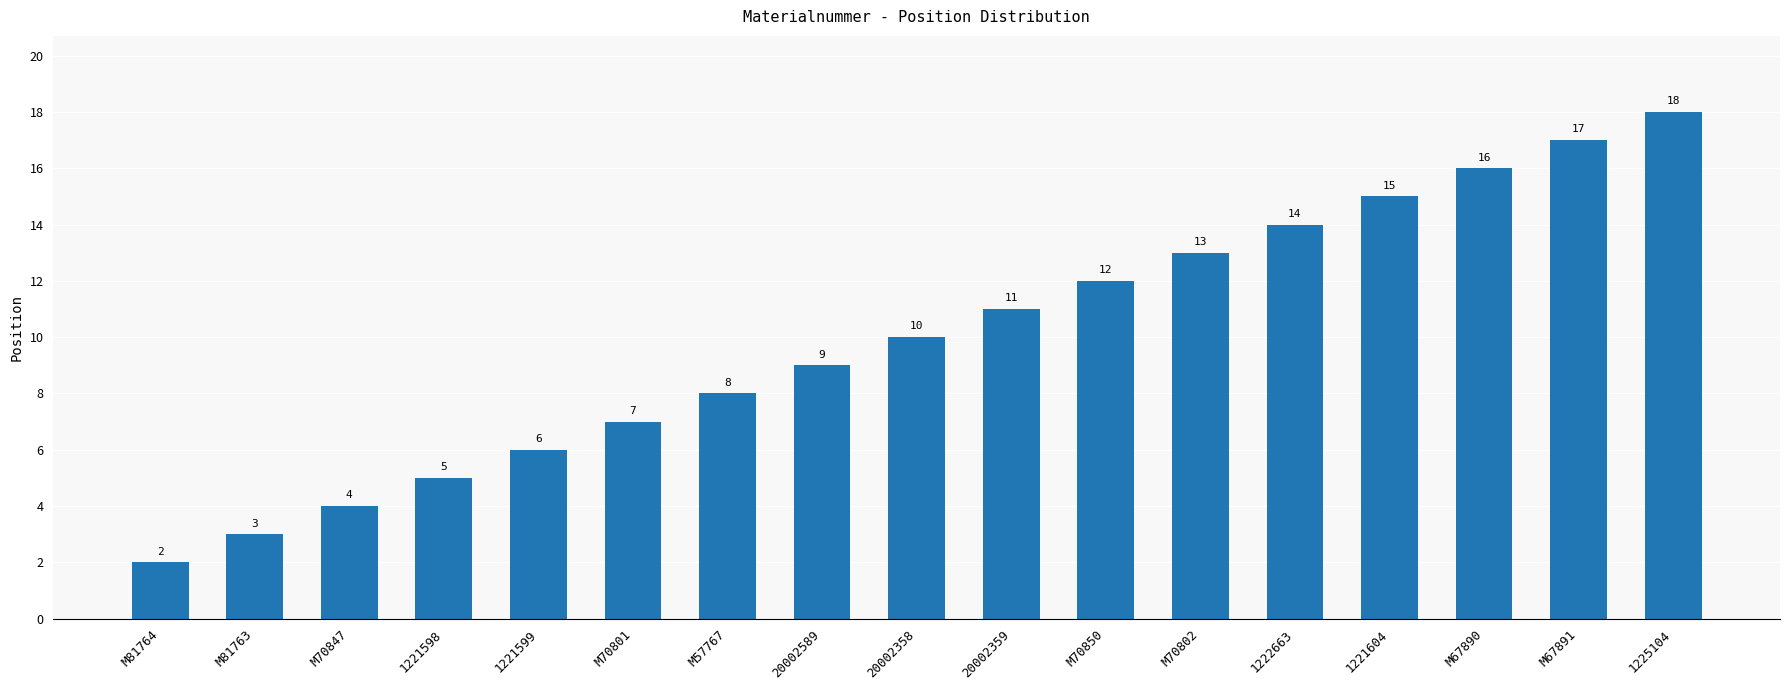

Which has a higher value, 1221598 or 1221604?

1221604